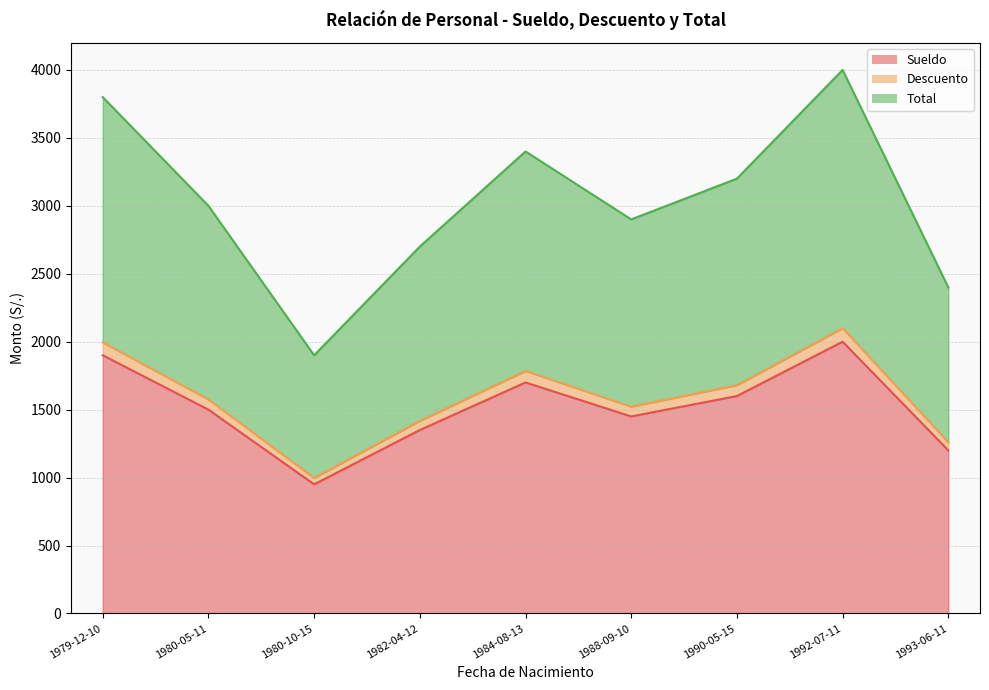

How many categories are shown in the chart?

9